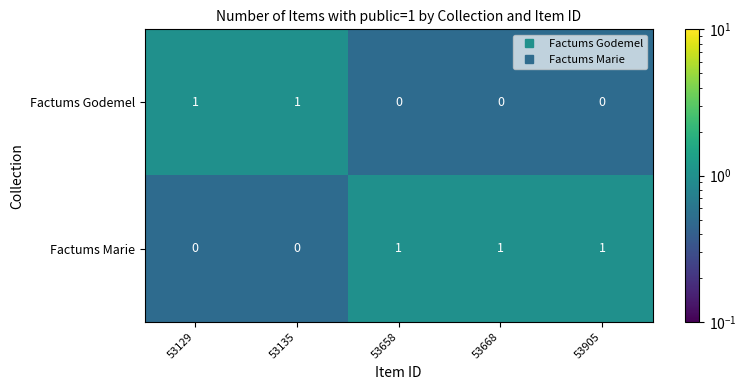

At how many categories does at least one series exceed 0?

5